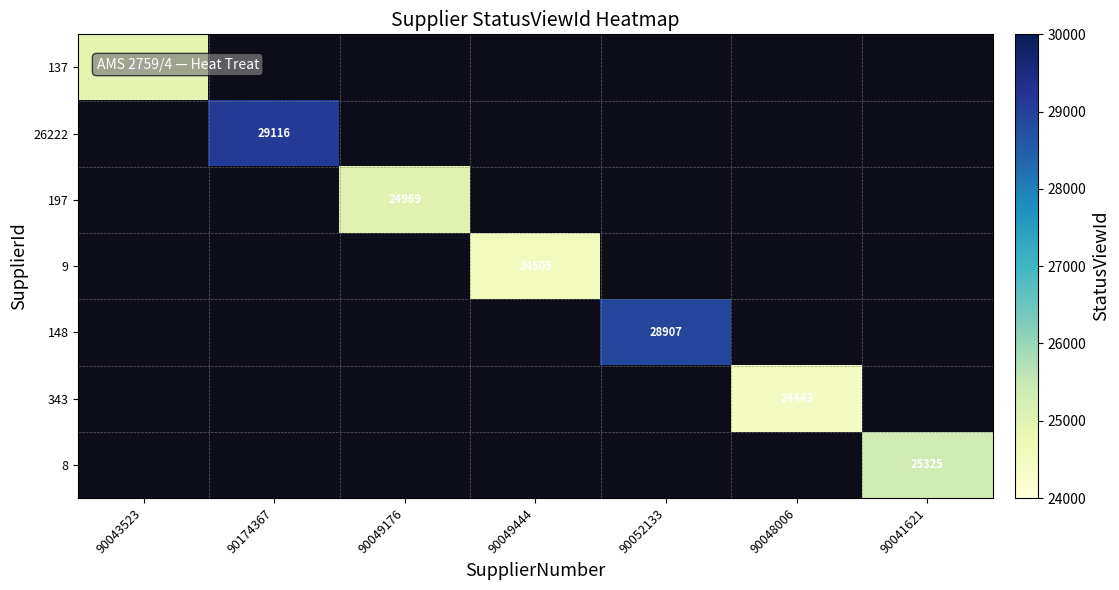

The 343 series shows 41997 at 90048006. True or false?

False